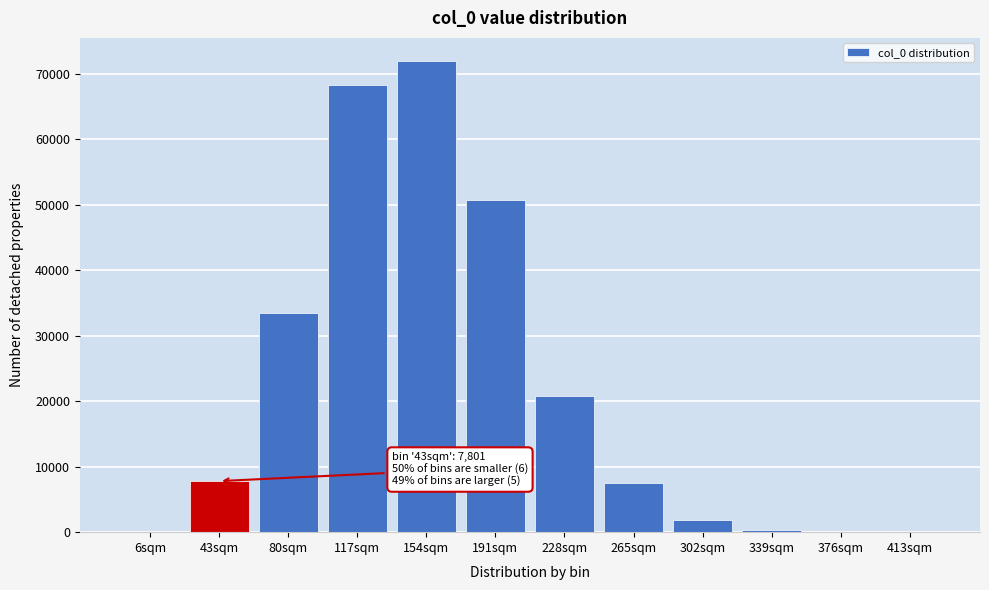

Where is the data nearest to the value 35966?

80sqm